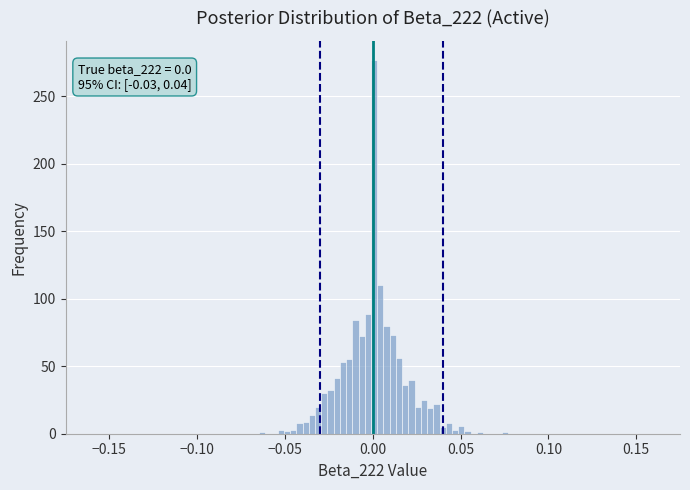

Read against the x-axis, roughly where is the centre of the tallest bar?

0.000